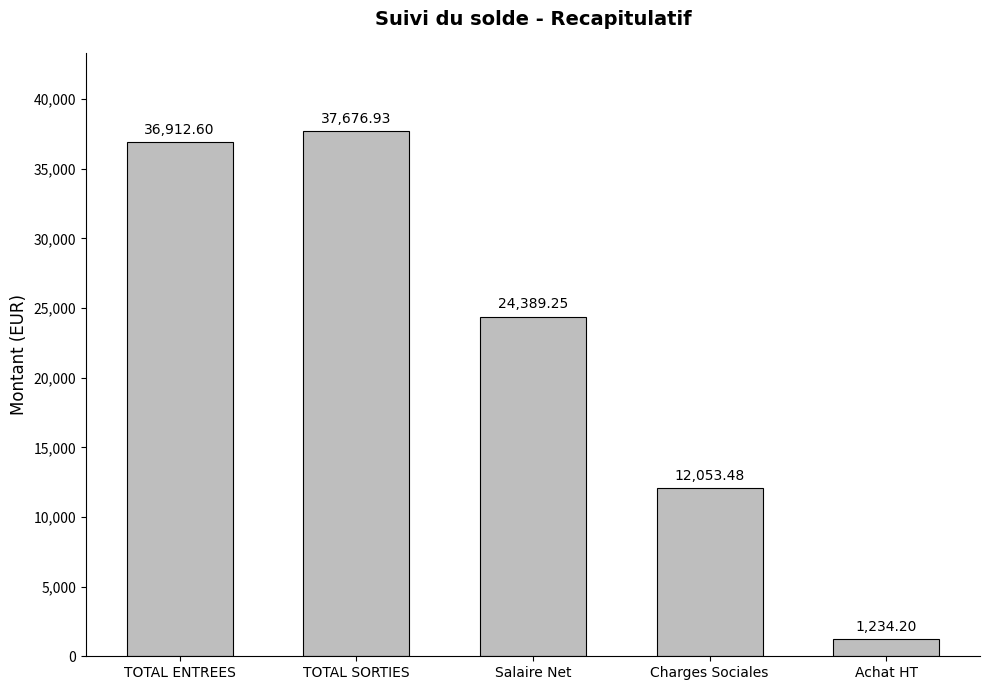

What is the sum of the values at Salaire Net and Charges Sociales?

36442.7